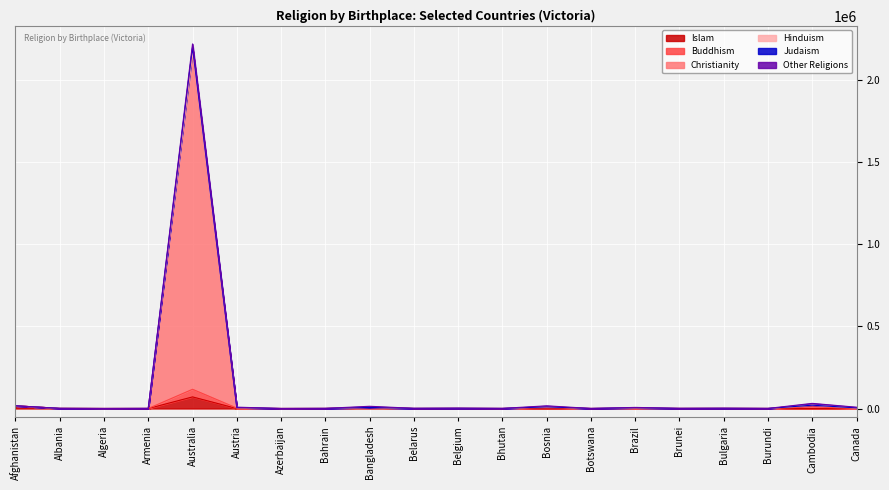

What is the total value across all series at Brazil?

12873